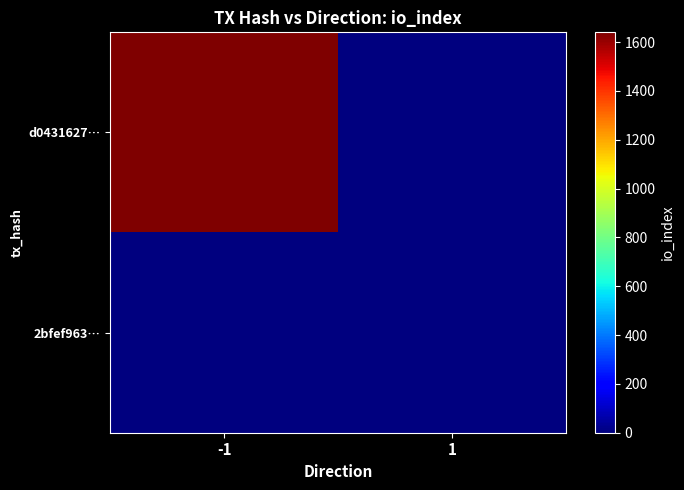

What is the greatest value displayed?

1640